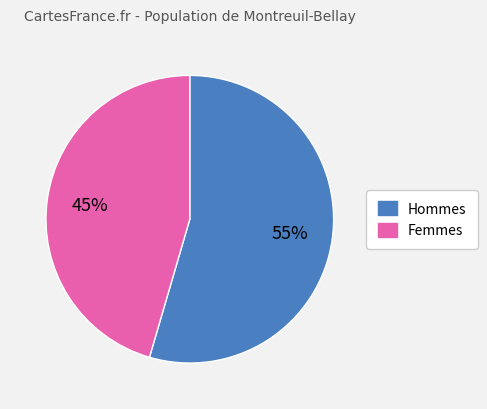

How many segments does this pie chart have?

2